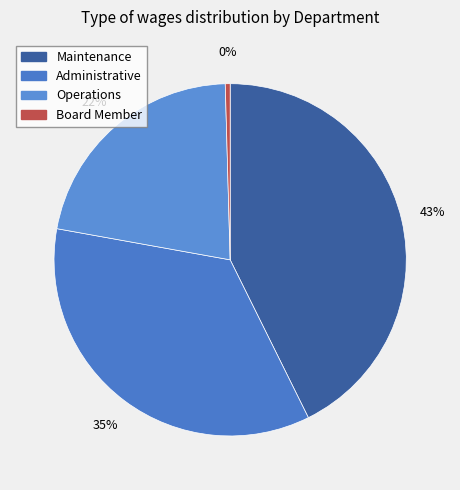

Between Operations and Board Member, which is larger?

Operations